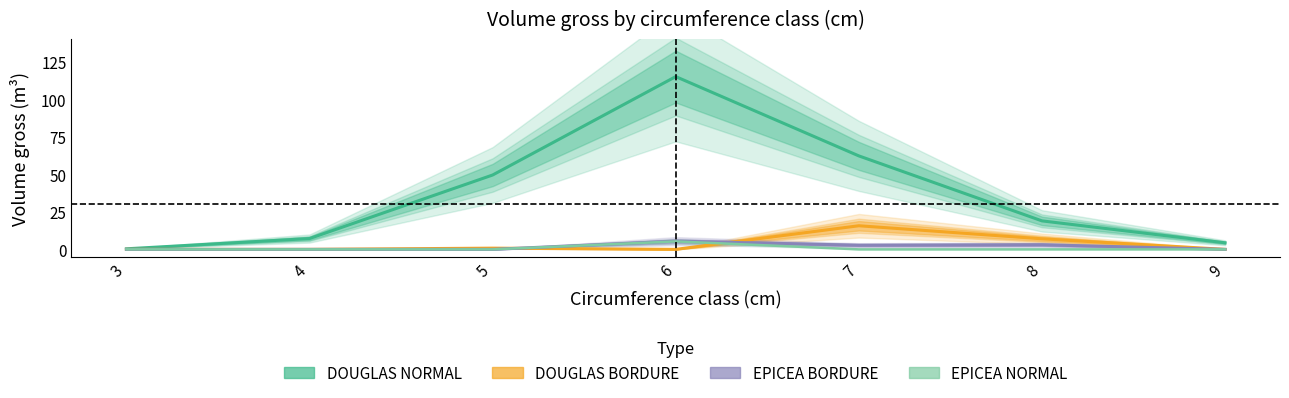

At 6, list the series in order from largest to smallest.

DOUGLAS NORMAL, EPICEA BORDURE, EPICEA NORMAL, DOUGLAS BORDURE